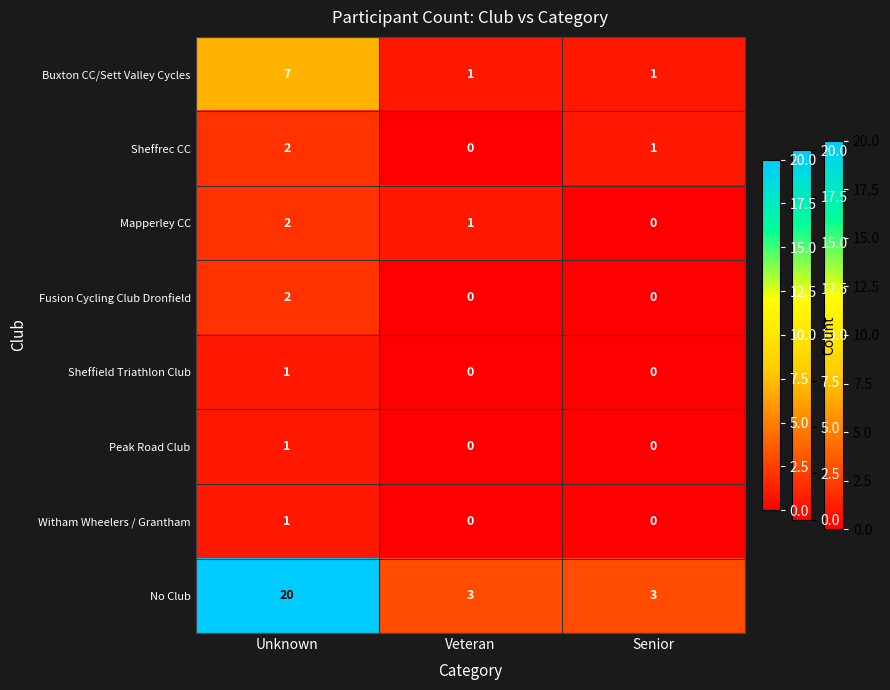

True or false: Sheffrec CC has a value of 1 at Senior.

True